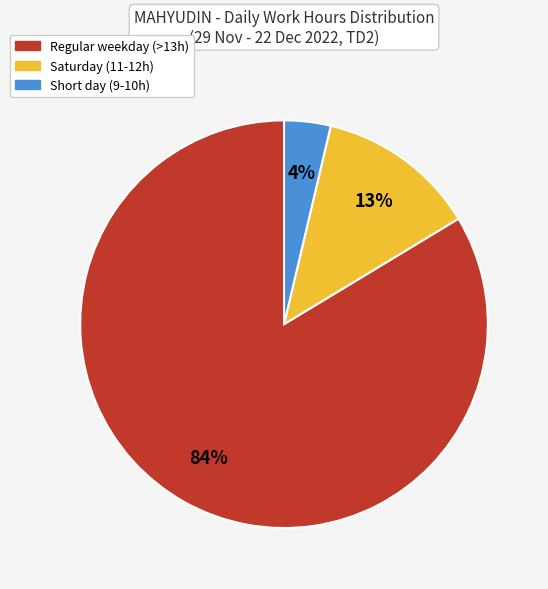

Is there a majority slice in this chart?

Yes